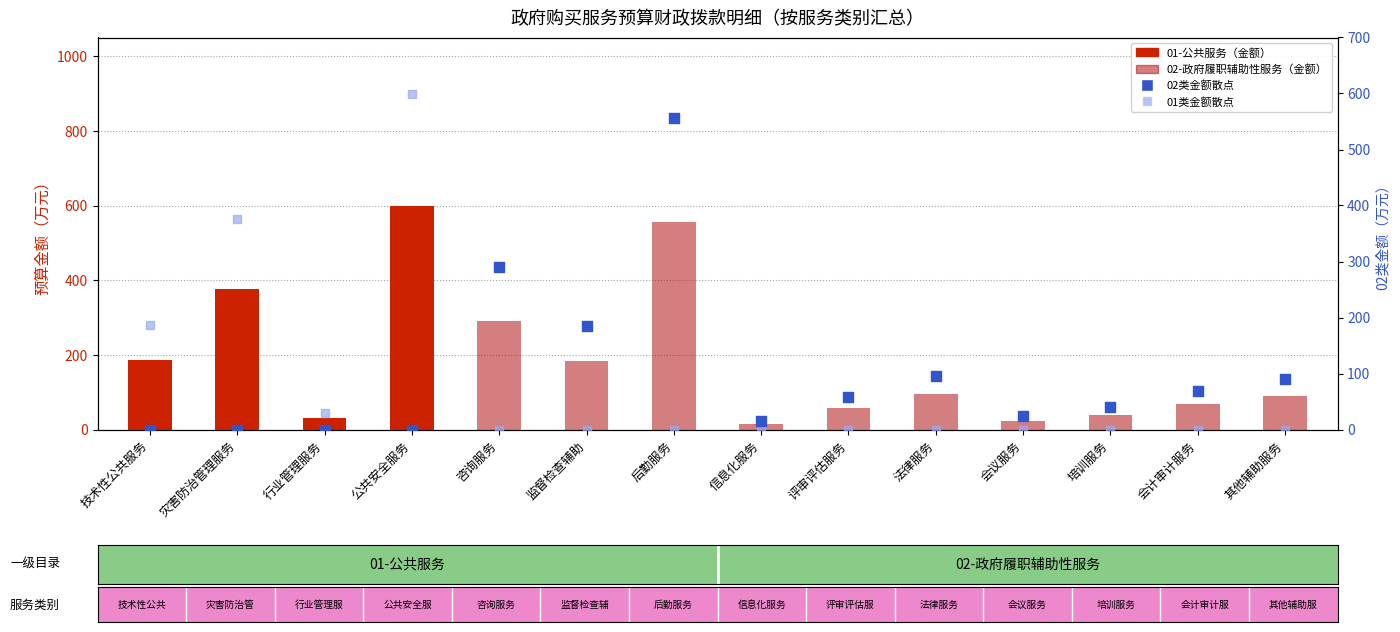

Which series reaches the maximum Y coordinate?

01-公共服务（公共服务类）